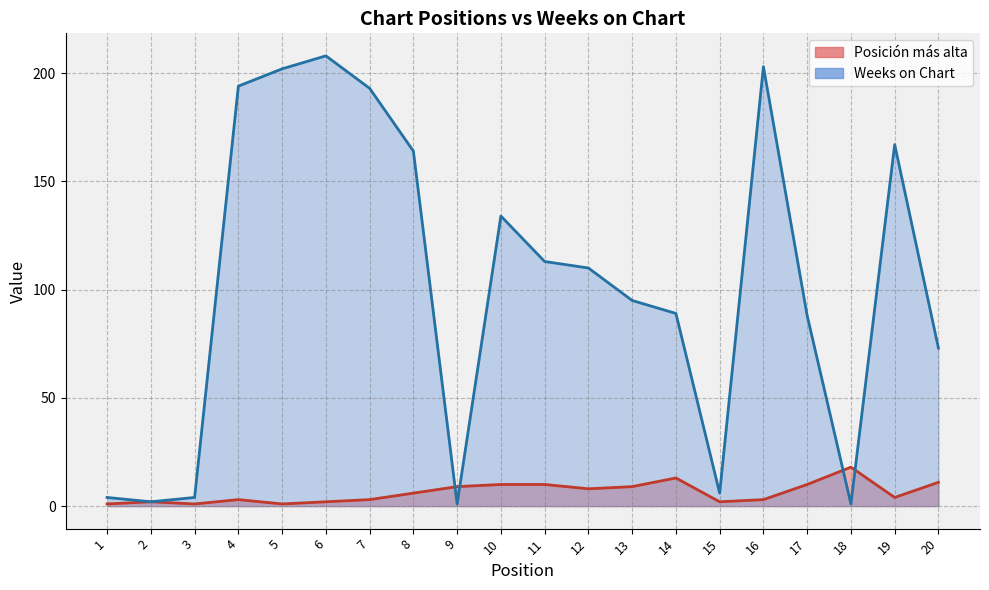

The Weeks on Chart series shows 88 at 17. True or false?

True